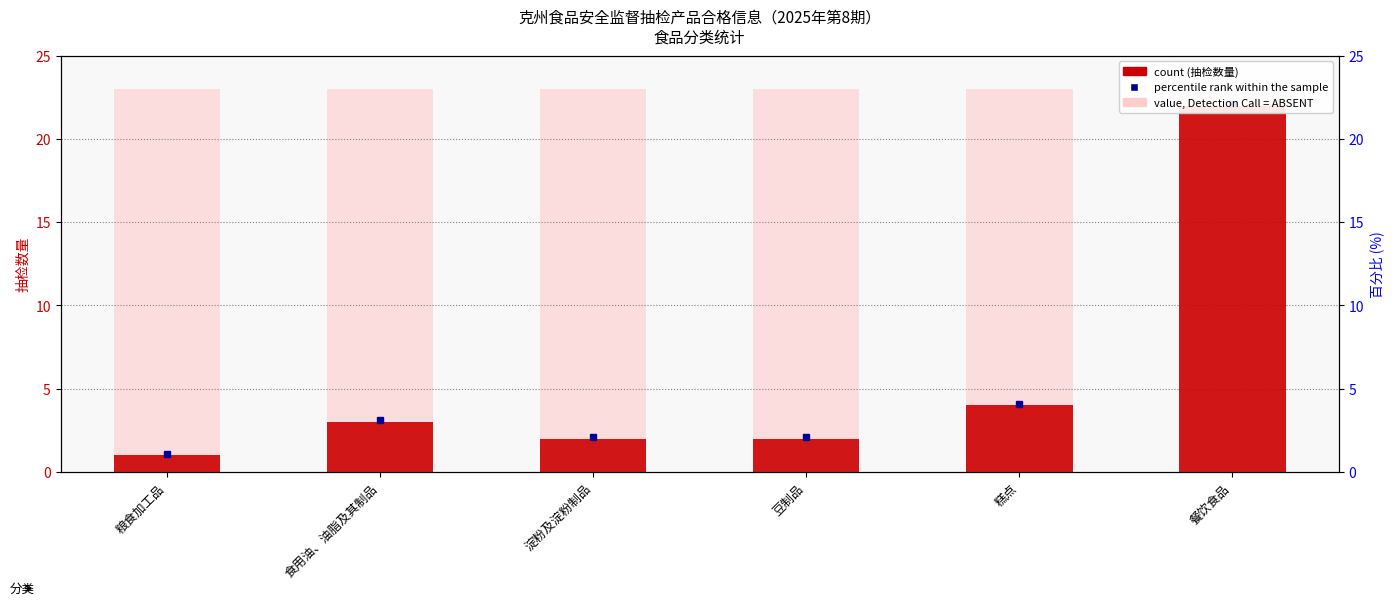

True or false: count has a value of 2 at 糕点.

False